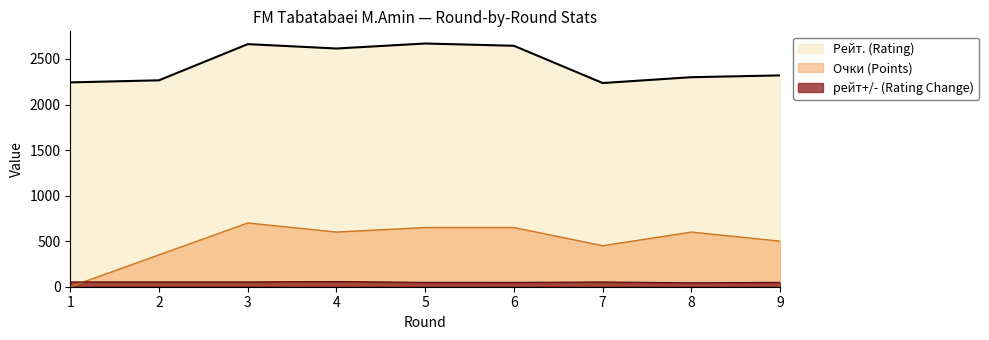

How many values in the Рейт. (Rating) series are below 2320?

4